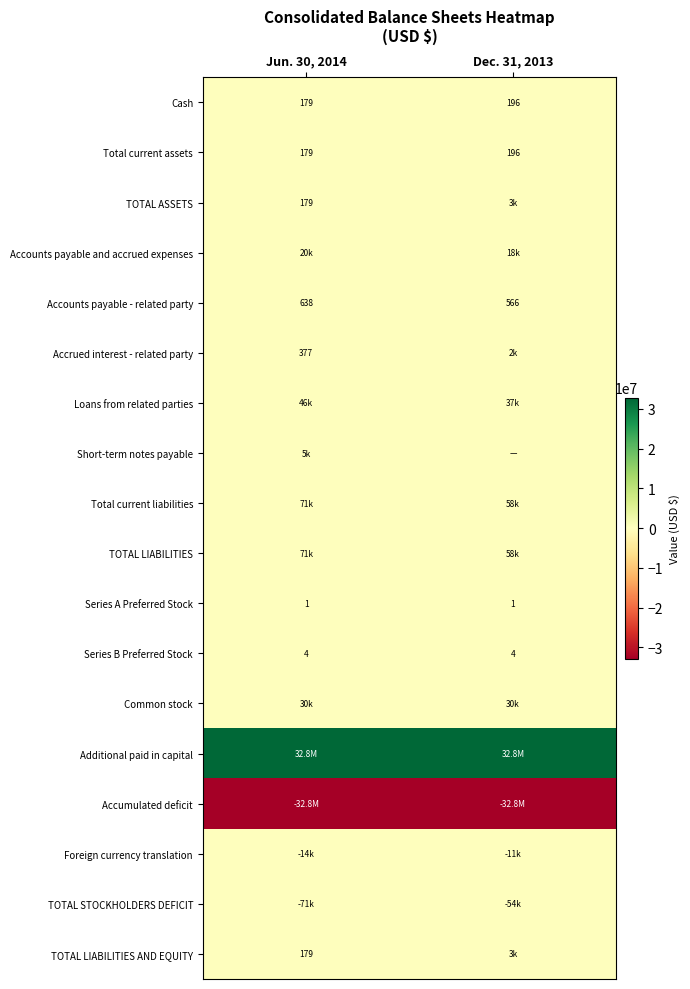

What value does the Cash series have at Dec. 31, 2013, to the nearest 10?

200